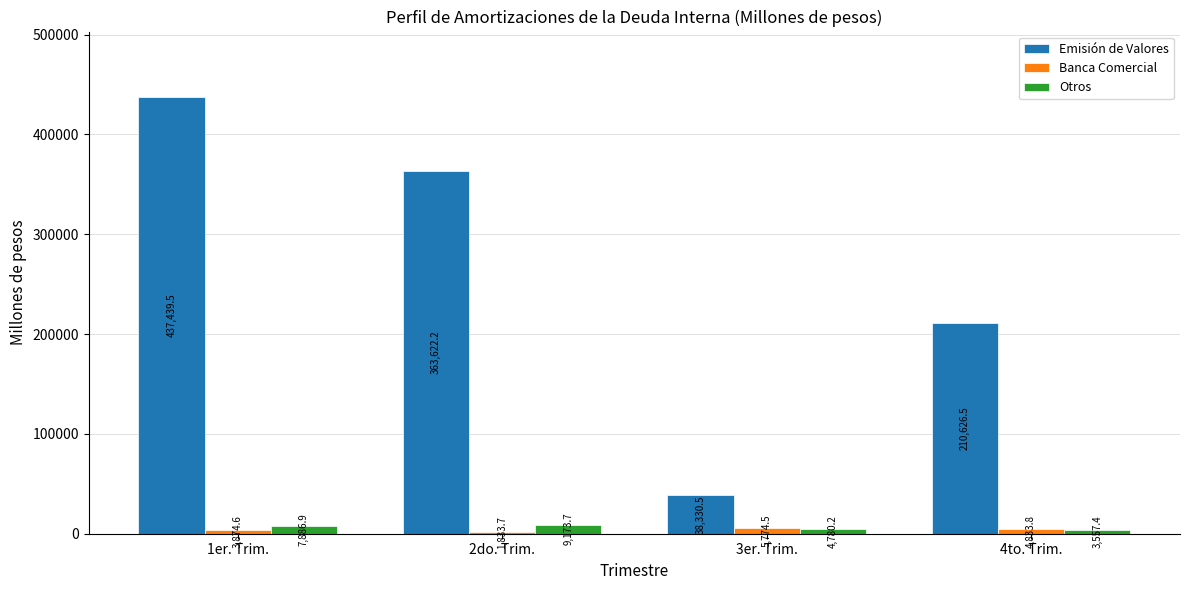

What is the value of the Otros bar at the 3rd from the left?

4780.2